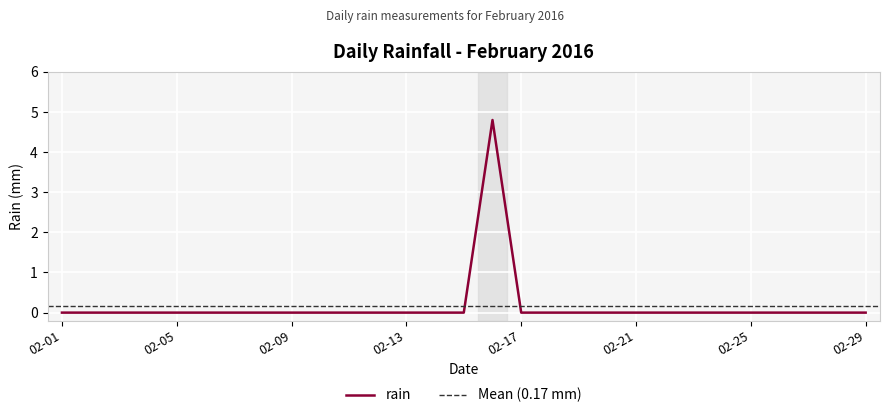

Rank the categories by value from highest to lowest.

2016-02-16, 2016-02-01, 2016-02-02, 2016-02-03, 2016-02-04, 2016-02-05, 2016-02-06, 2016-02-07, 2016-02-08, 2016-02-09, 2016-02-10, 2016-02-11, 2016-02-12, 2016-02-13, 2016-02-14, 2016-02-15, 2016-02-17, 2016-02-18, 2016-02-19, 2016-02-20, 2016-02-21, 2016-02-22, 2016-02-23, 2016-02-24, 2016-02-25, 2016-02-26, 2016-02-27, 2016-02-28, 2016-02-29